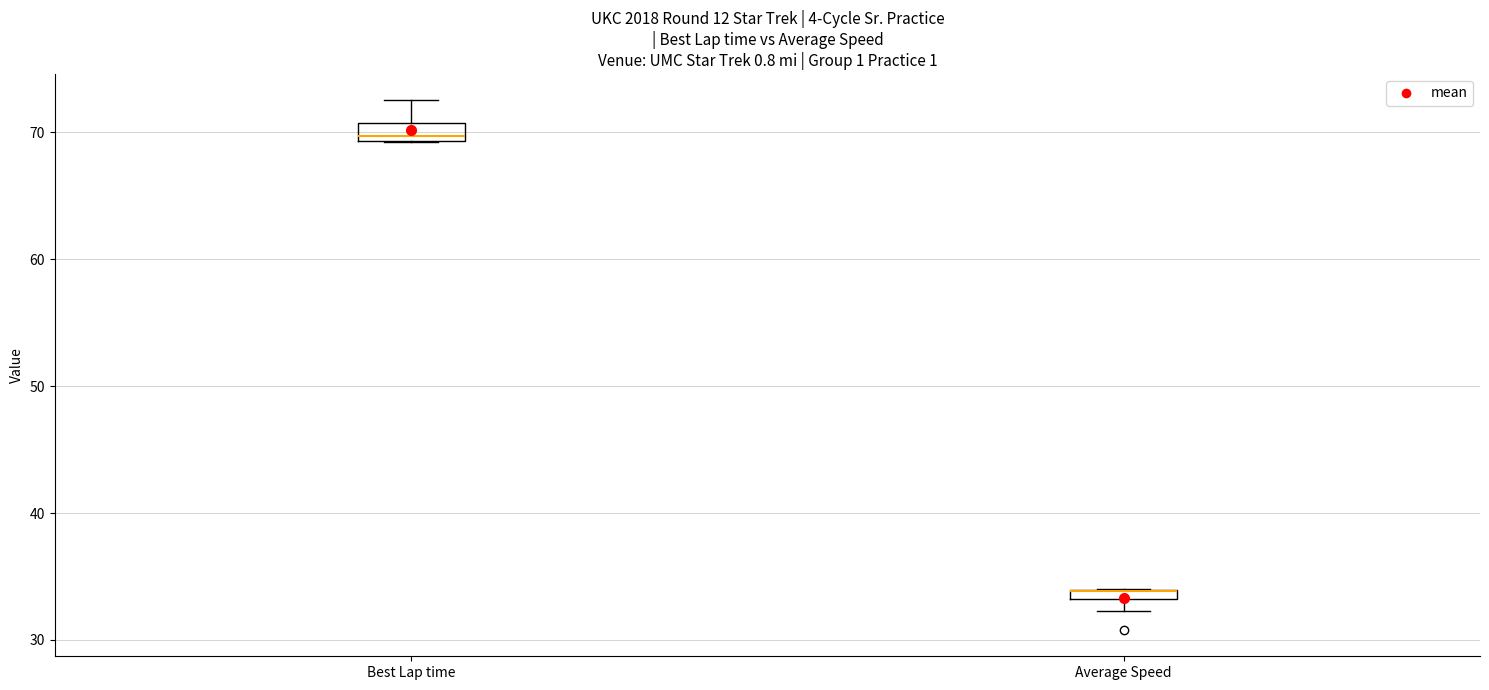

Where is the lower edge of the box for Average Speed on the y-axis? The values are not printed on the chart, so give them approximately, as read against the axis.

33